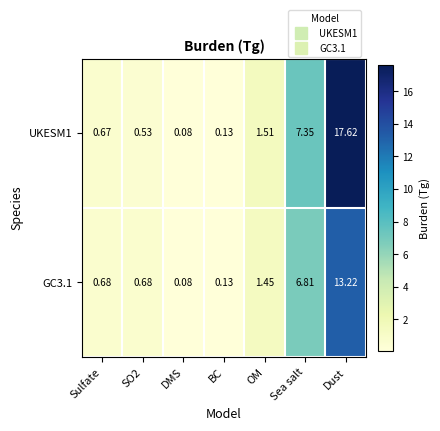

Which series has the widest spread of values?

UKESM1